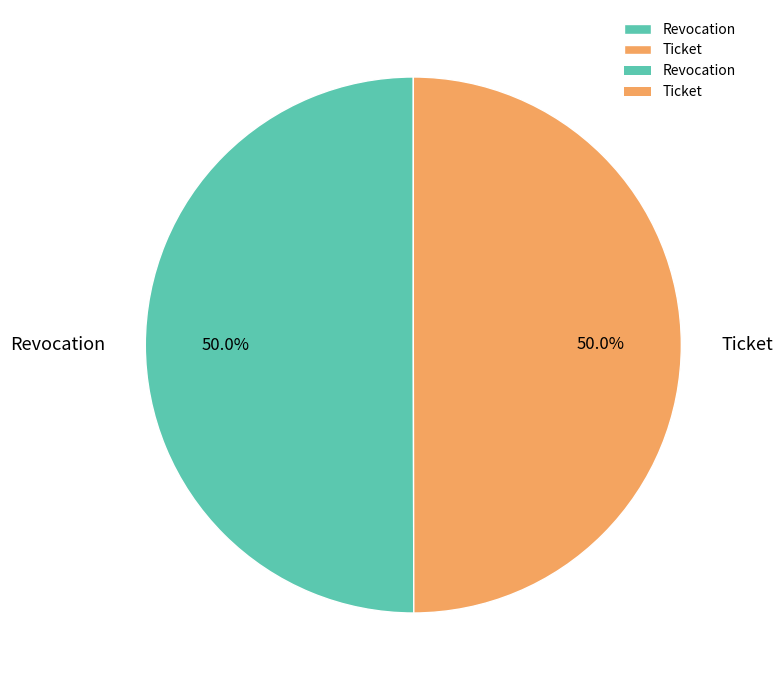

Approximately how many times larger is the value at Ticket compared to Revocation?

1.0